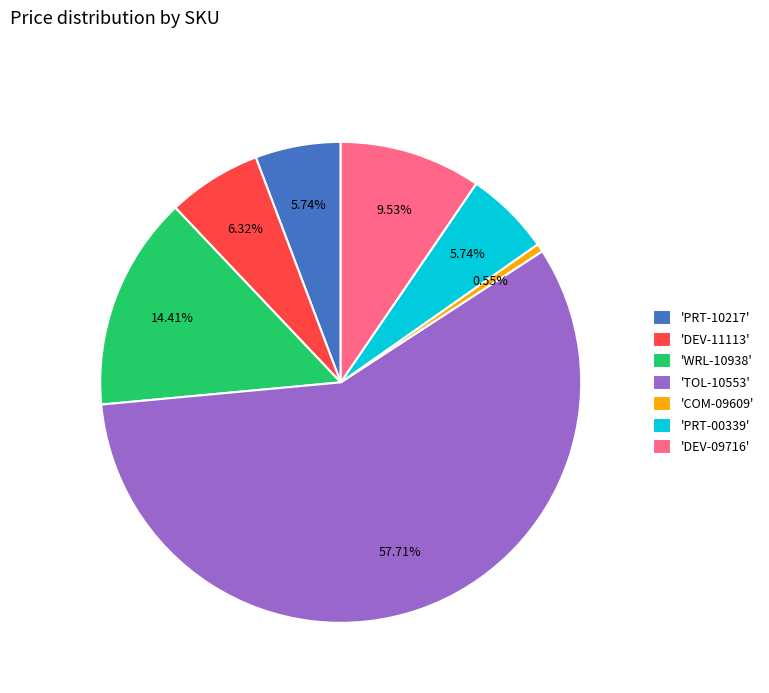

What is the ratio of the value at 'WRL-10938' to the value at 'DEV-11113'?

2.3